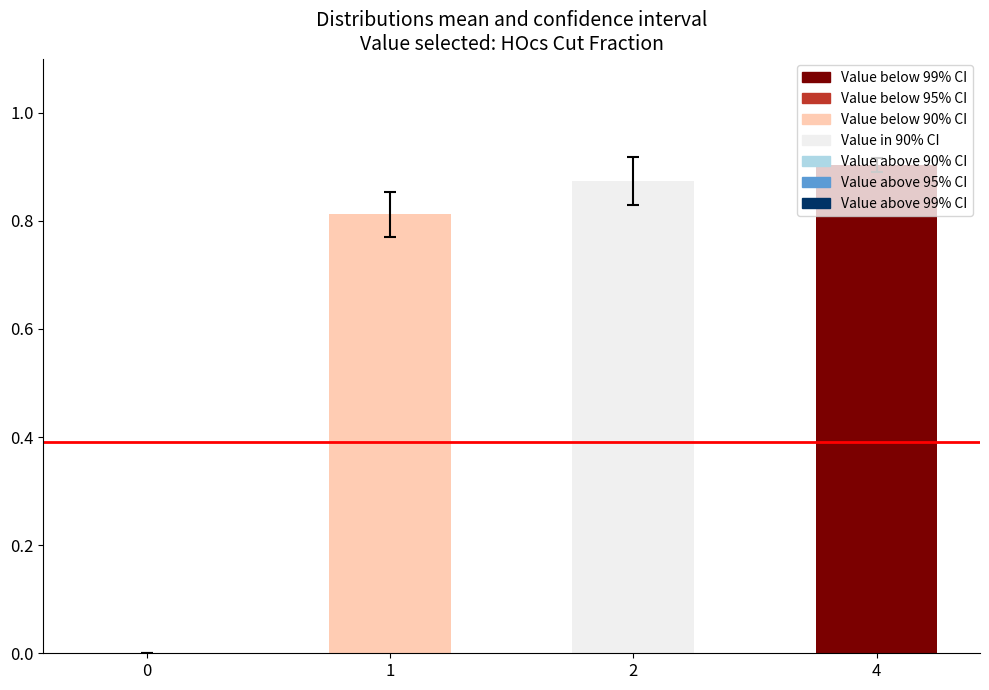

Count the number of data series in this chart.

4